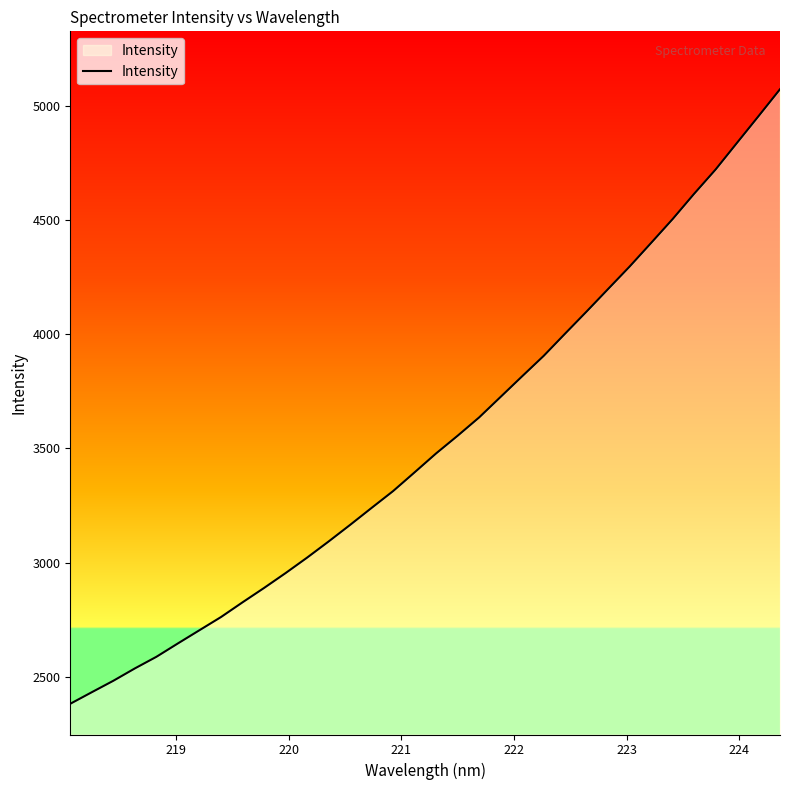

What is the smallest value displayed?

2381.5